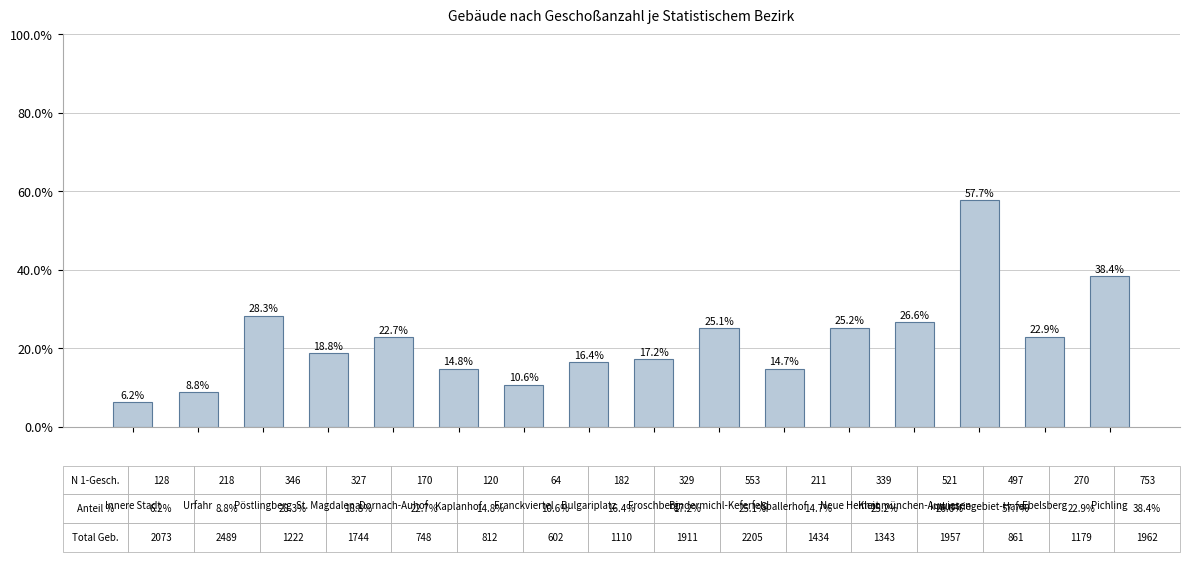

Rank the categories by value from lowest to highest.

Innere Stadt, Urfahr, Franckviertel, Spallerhof, Kaplanhof, Bulgariplatz, Froschberg, St. Magdalena, Dornach-Auhof, Ebelsberg, Bindermichl-Keferfeld, Neue Heimat, Kleinmünchen-Auwiesen, Pöstlingberg, Pichling, Industriegebiet-Hafen